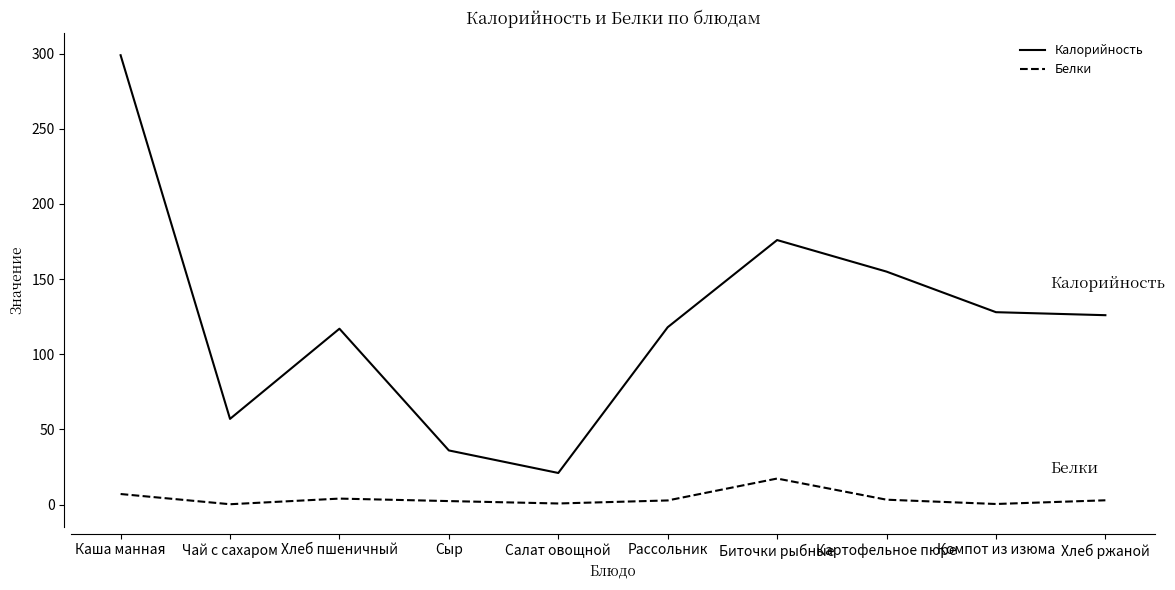

What is the difference between the maximum and minimum values in the Калорийность series?

278.0